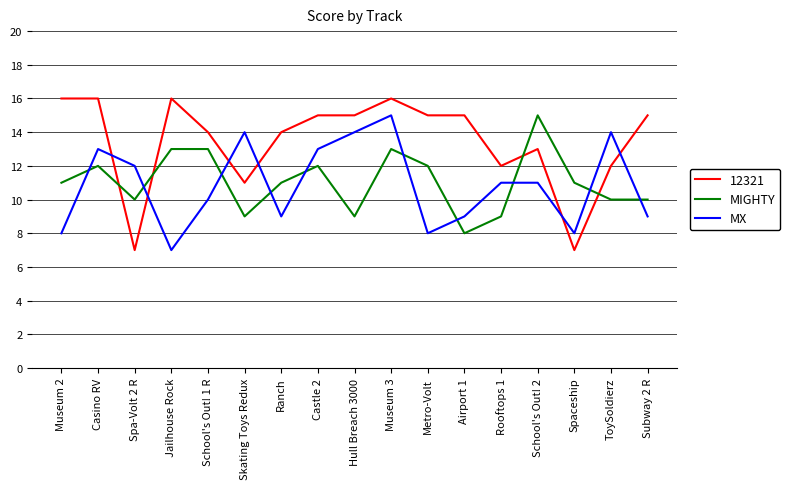

What value does the MX series have at Skating Toys Redux?

14